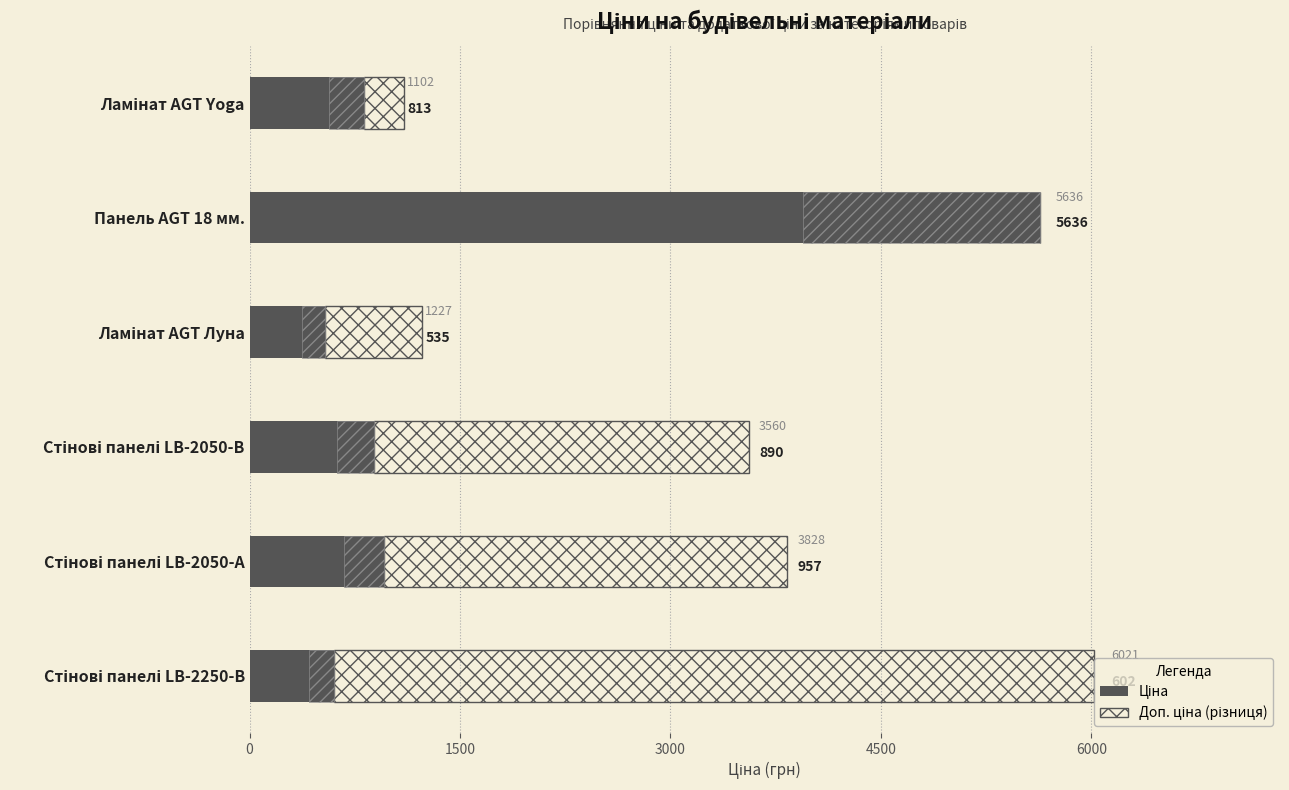

Which series has the largest total across all categories?

Доп. ціна (різниця)